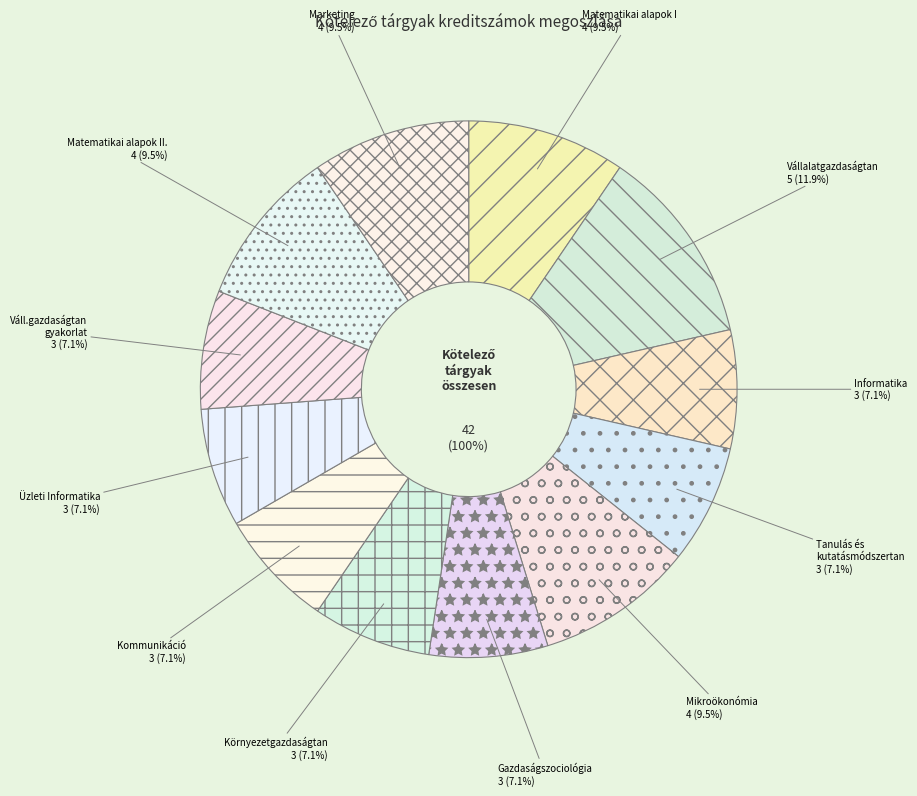

Between Környezetgazdaságtan and Üzleti Informatika, which is larger?

Környezetgazdaságtan